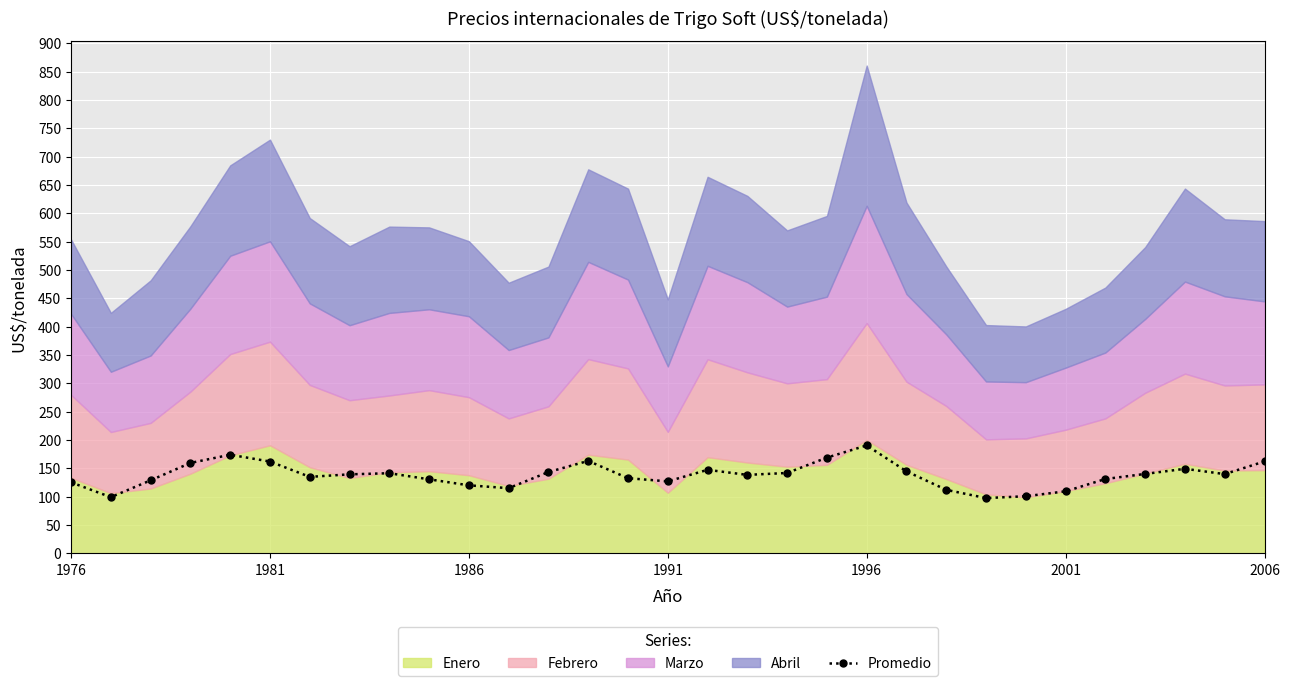

What is the highest value of the Promedio series?

190.5